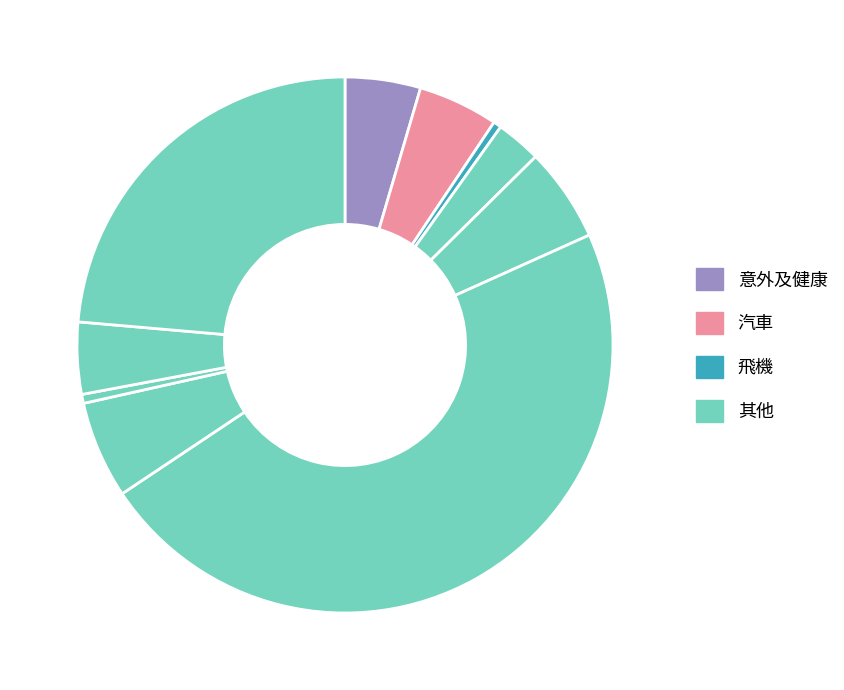

What is the smallest slice in the pie chart?

飛機